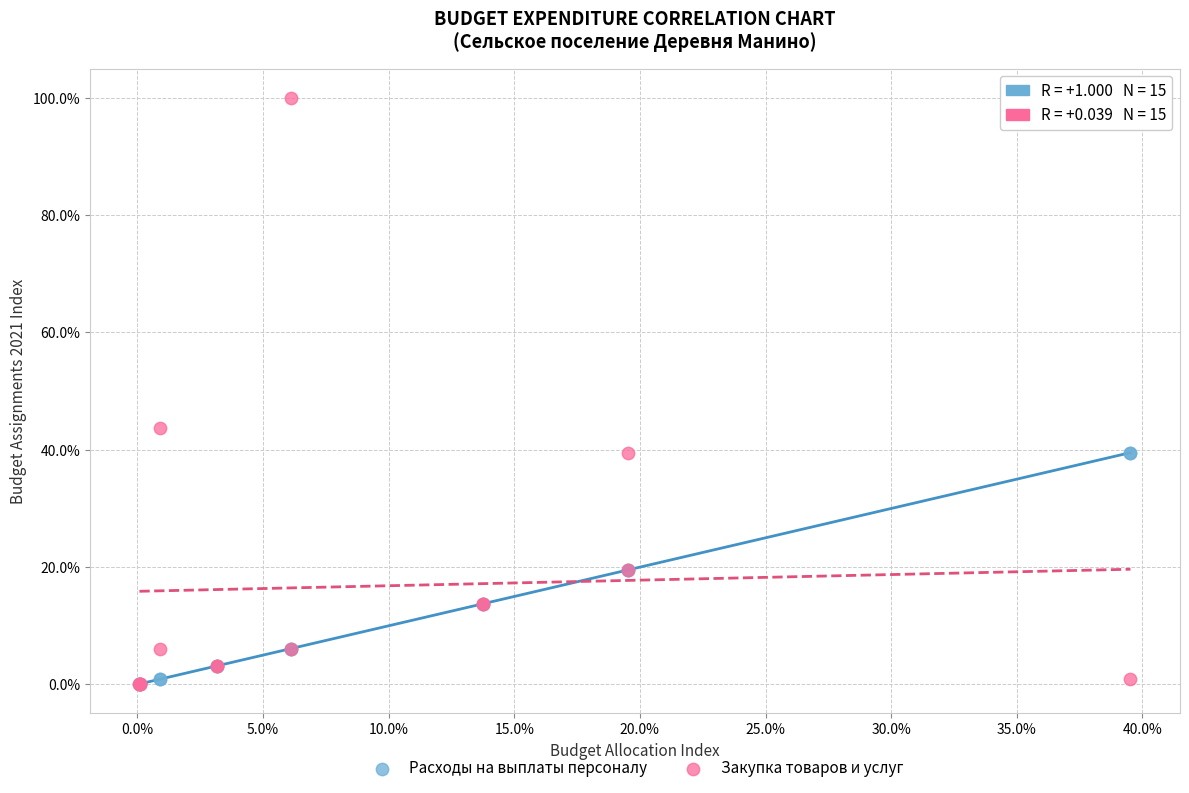

What are all the series names shown in the legend?

Расходы на выплаты персоналу, Закупка товаров и услуг